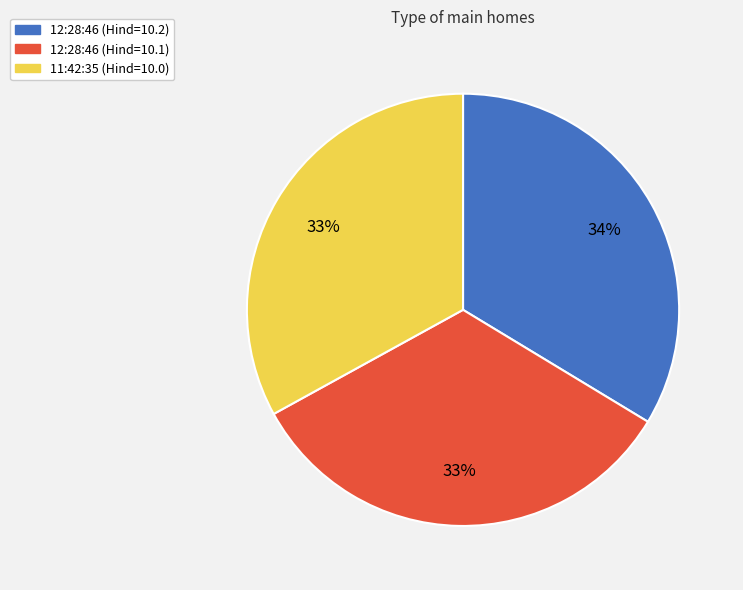

Does any single category account for the majority?

No